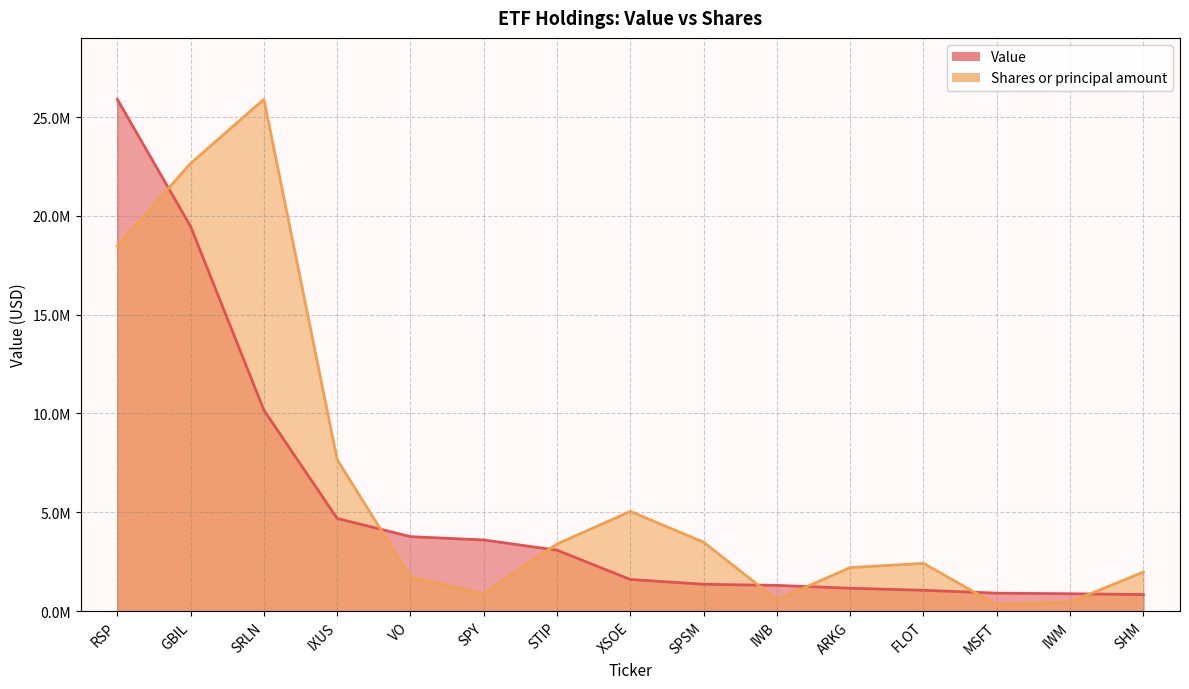

List the series in order of their peak value, lowest first.

Value, Shares or principal amount